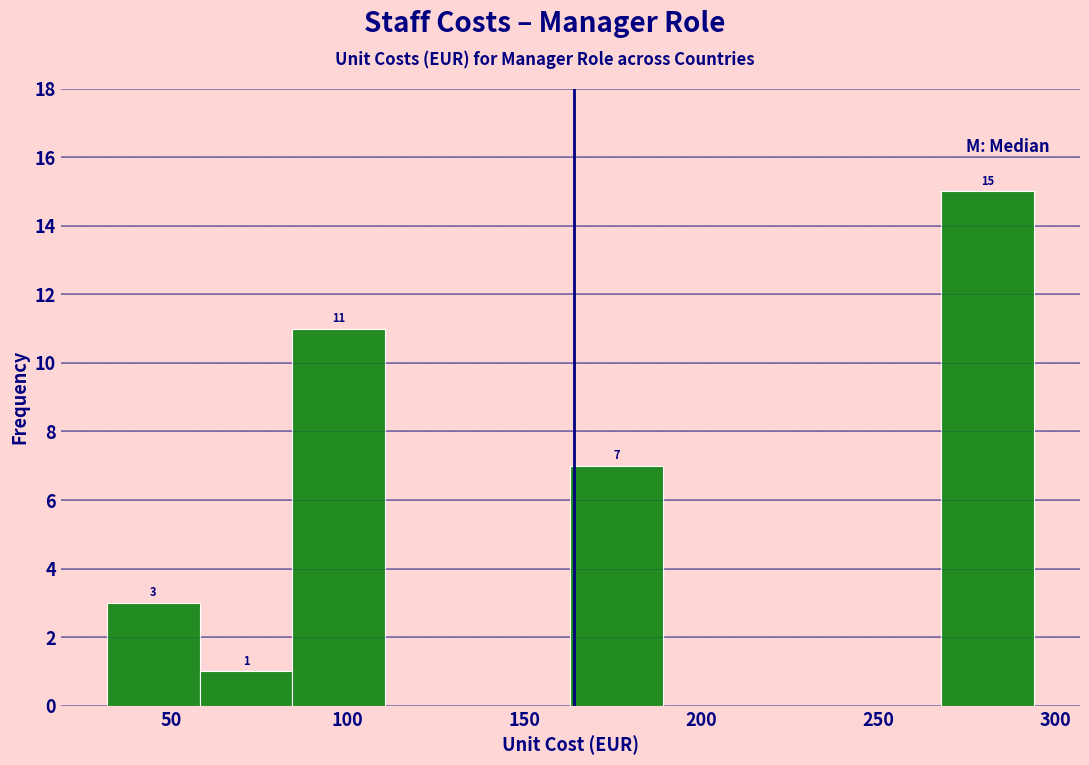

Which range on the x-axis has the tallest bar?

270 to 295